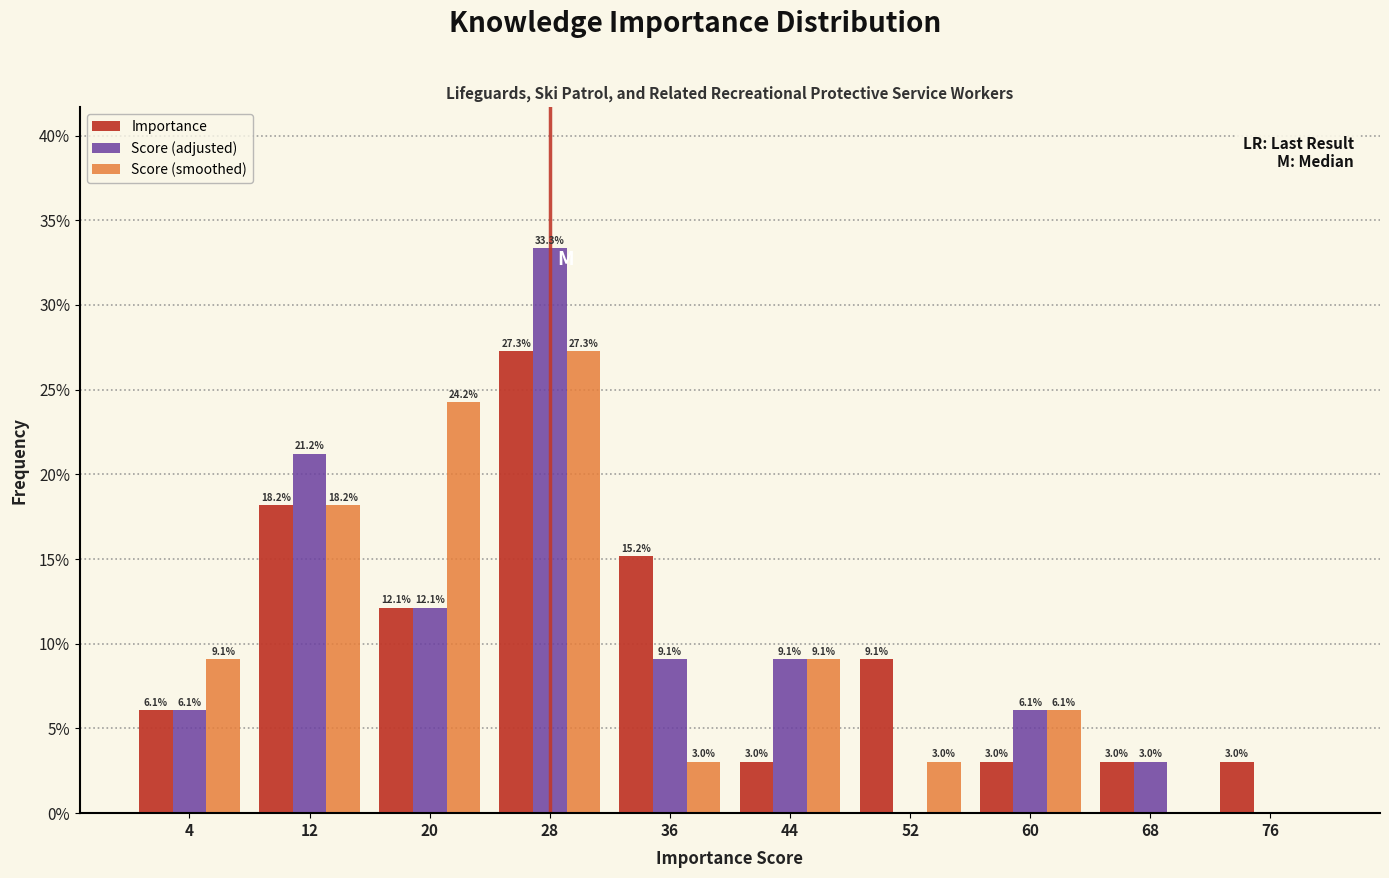

In the Importance series, which range on the x-axis has the tallest bar?

24 to 32